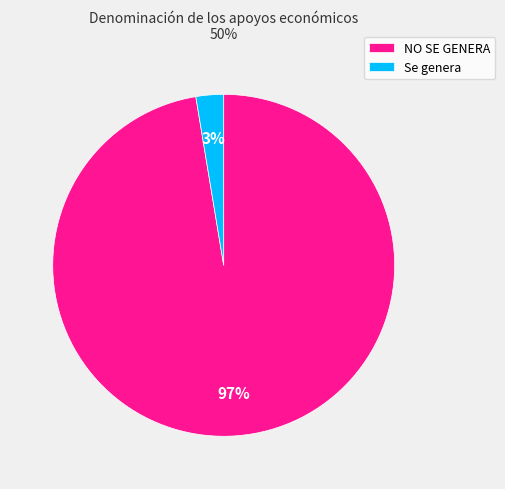

Rank the categories by value from lowest to highest.

Se genera, NO SE GENERA